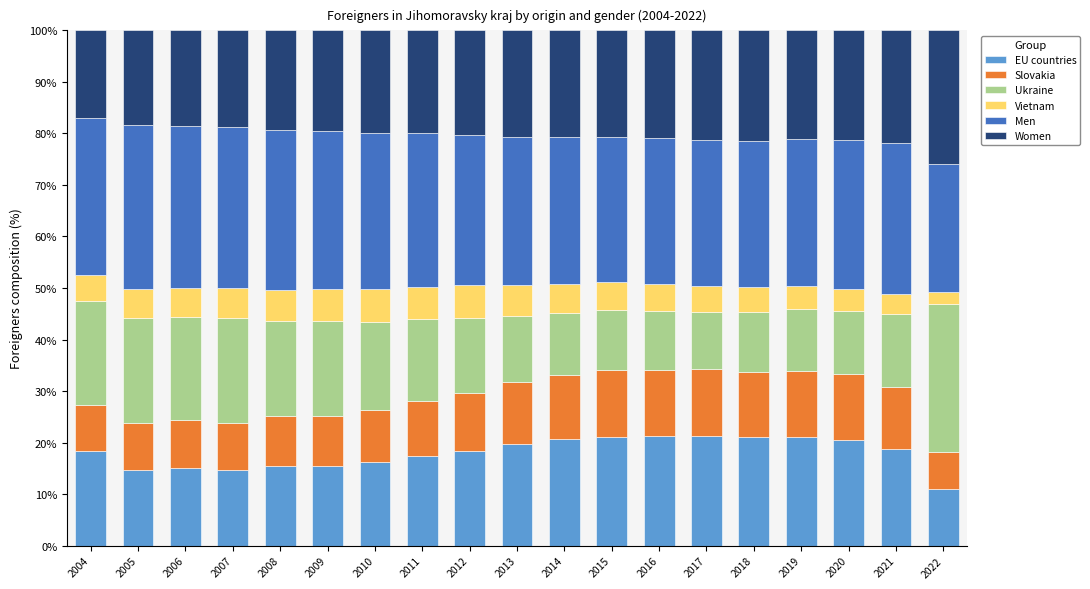

Is it true that EU countries equals 21.1 at 2015?

True